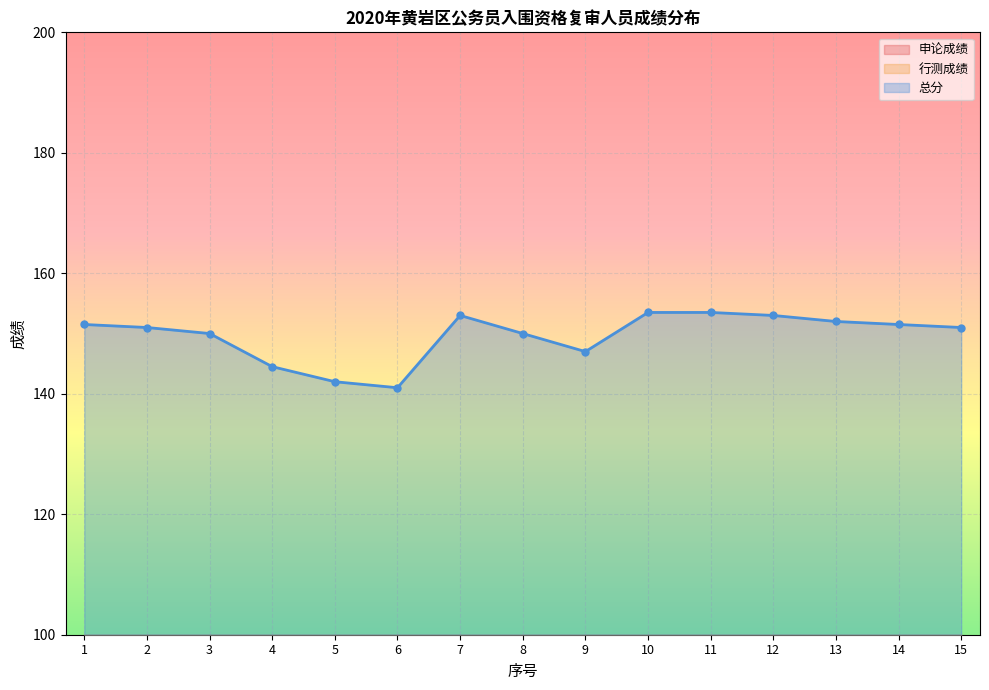

Is it true that 总分 equals 234.3 at 5?

False